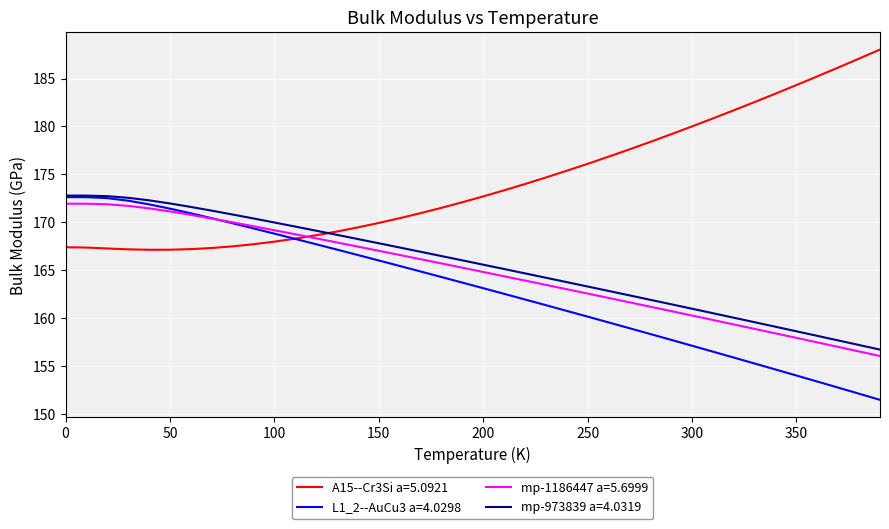

Which series has the largest total across all categories?

A15--Cr3Si a=5.0921